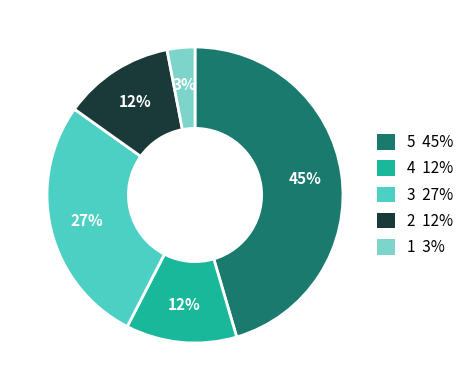

Does any single category account for the majority?

No